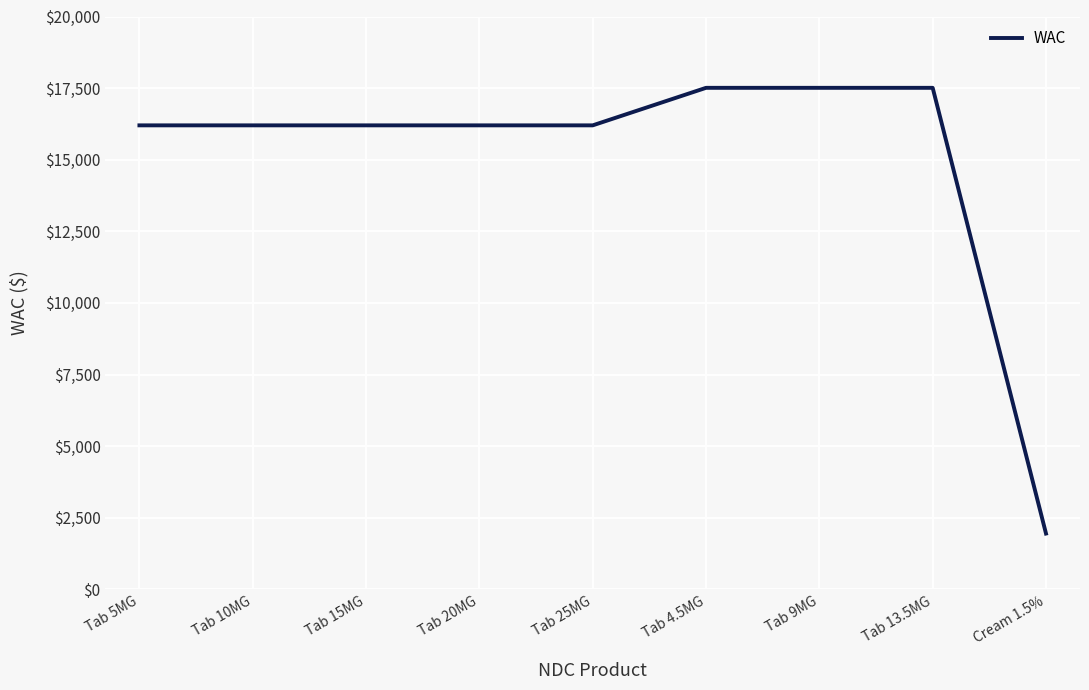

Does the chart have visible grid lines?

Yes